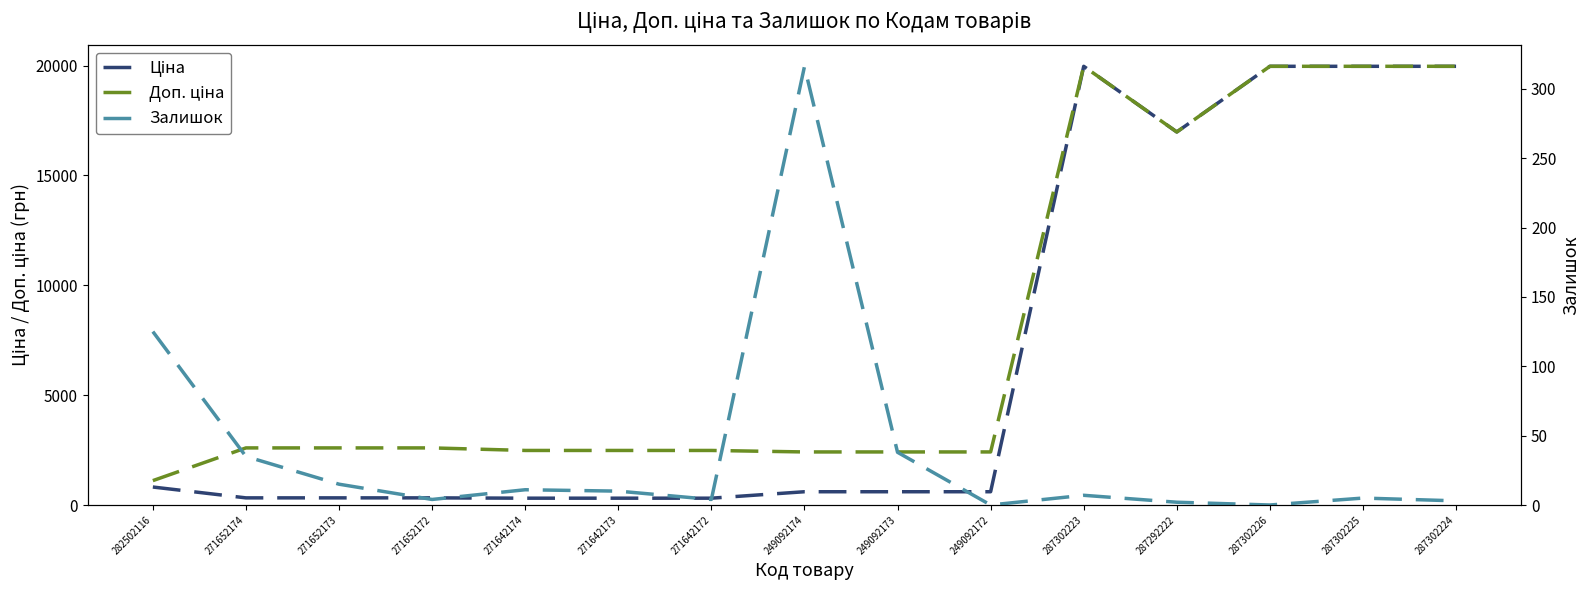

How many values in the Ціна series exceed 603?

9